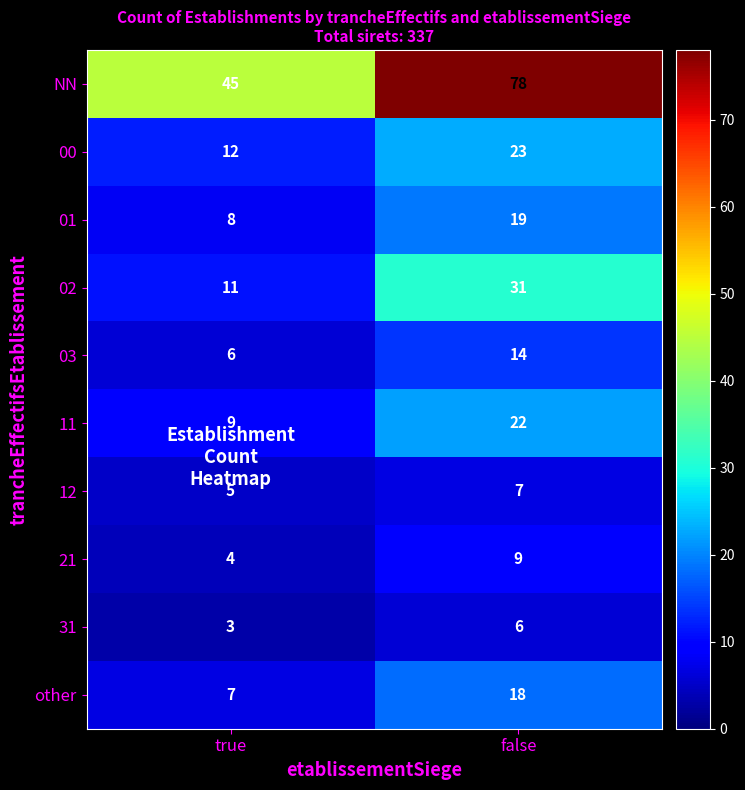

What is the smallest value displayed?

3